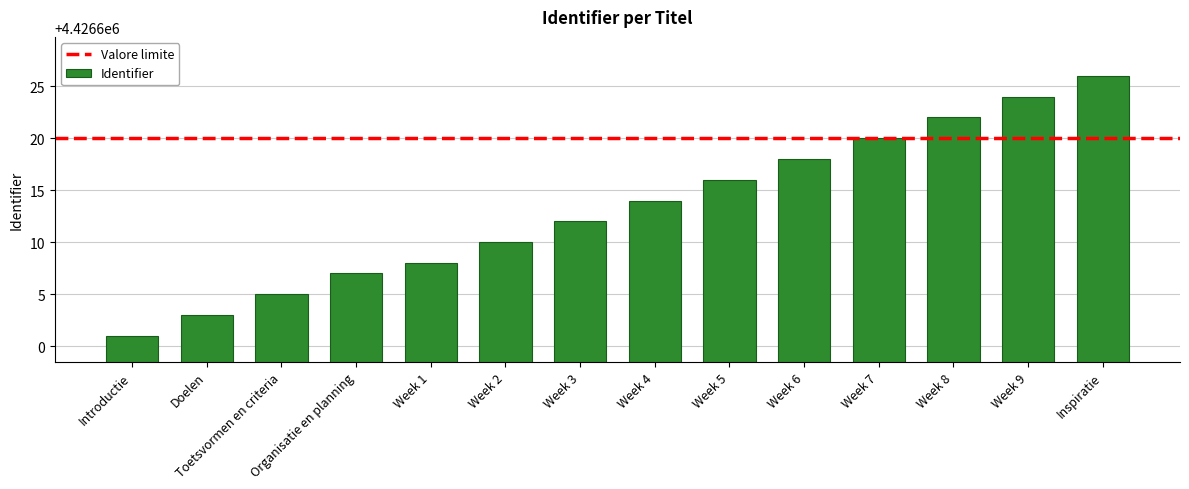

The value at Introductie is 1075303. True or false?

False